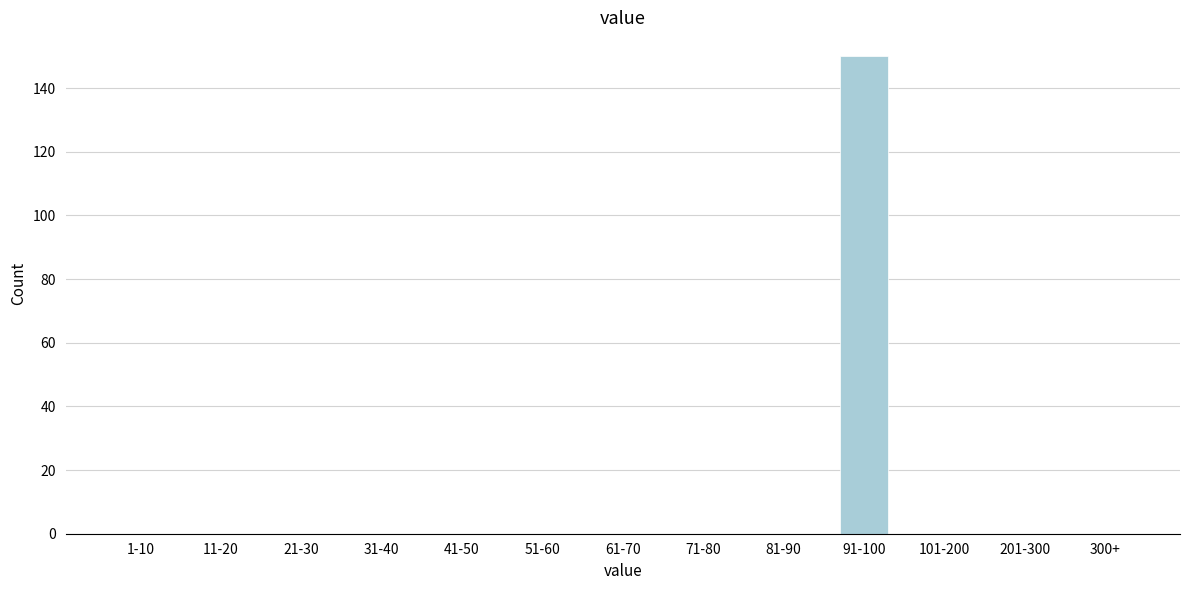

Reading left to right, list all the values displayed in this chart.

1-10=0	11-20=0	21-30=0	31-40=0	41-50=0	51-60=0	61-70=0	71-80=0	81-90=0	91-100=150	101-200=0	201-300=0	300+=0